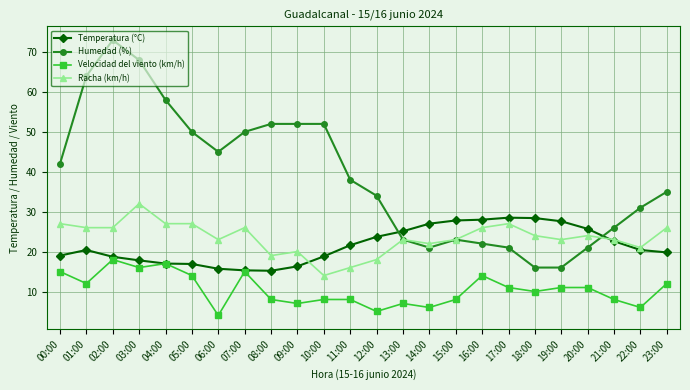

At how many categories does at least one series exceed 53?

4